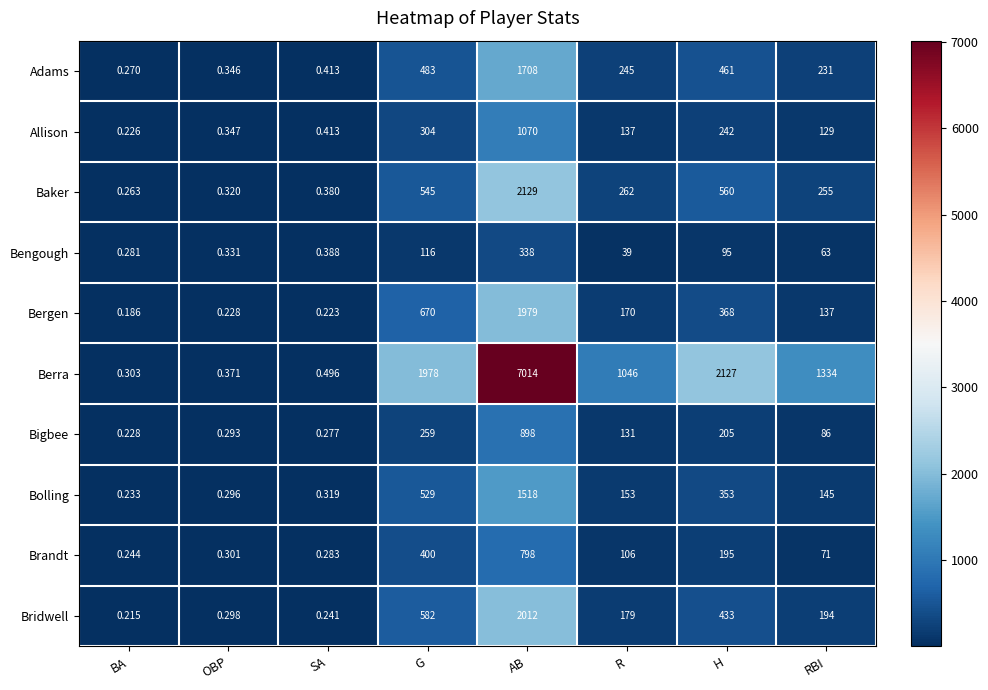

Rank the series at BA from highest to lowest value.

Berra, Bengough, Adams, Baker, Brandt, Bolling, Bigbee, Allison, Bridwell, Bergen